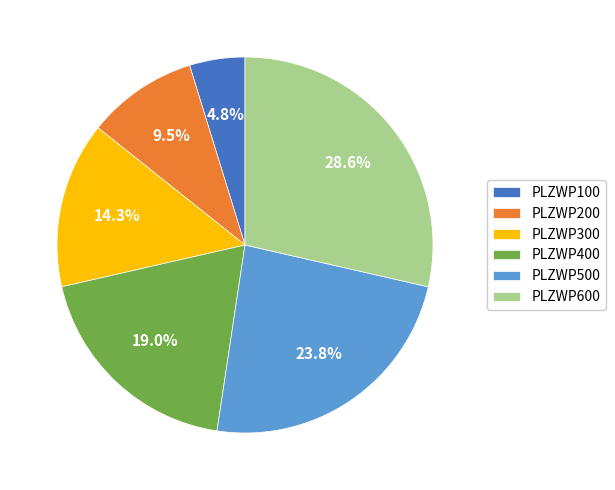

Rank the categories by value from lowest to highest.

PLZWP100, PLZWP200, PLZWP300, PLZWP400, PLZWP500, PLZWP600